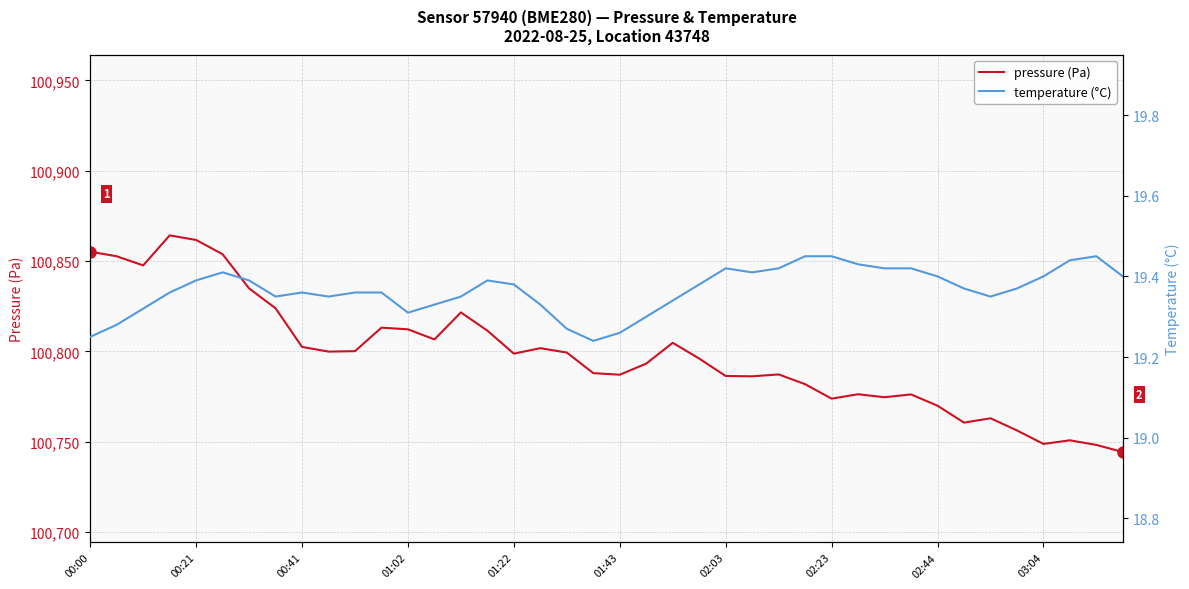

In pressure, how many points are lower than both neighbors (excluding endpoints)?

10